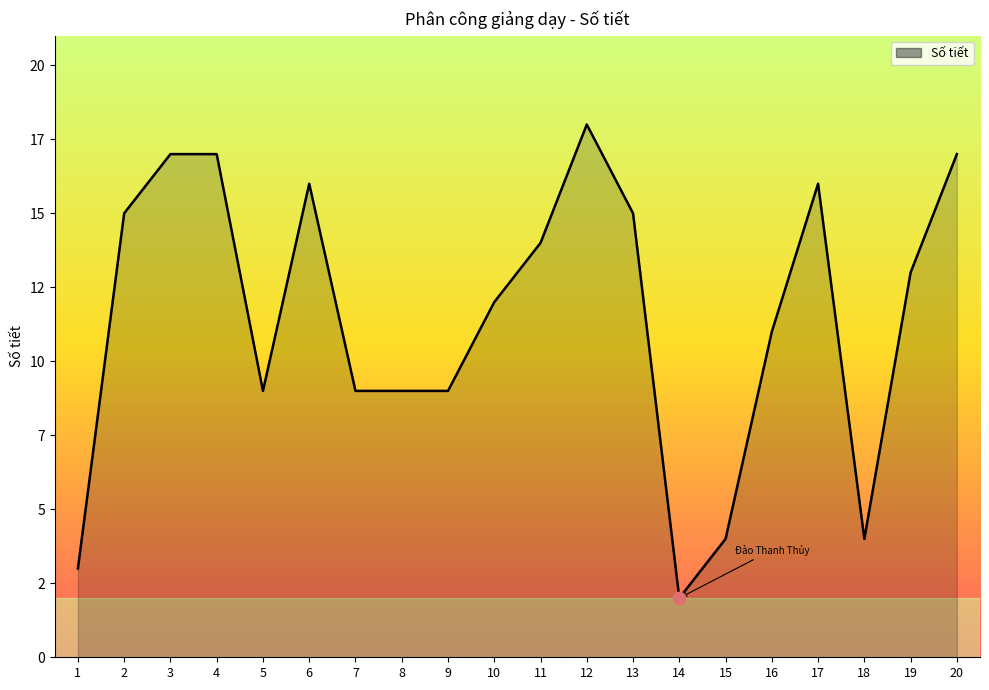

Between 15 and 20, which is larger?

20